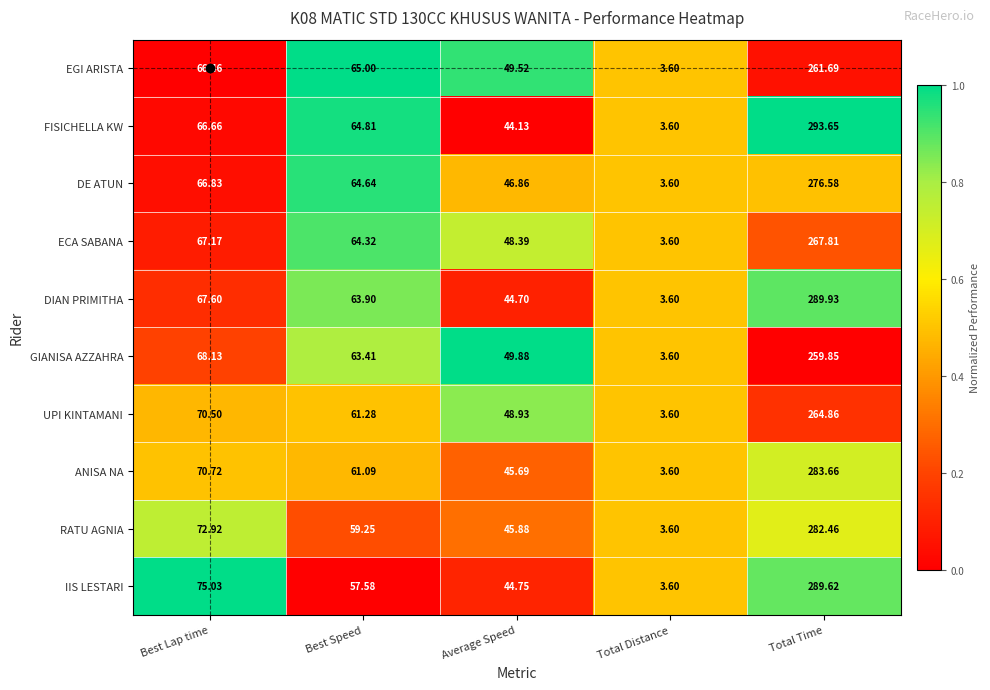

Which series changed the most between Total Distance and Total Time?

FISICHELLA KW